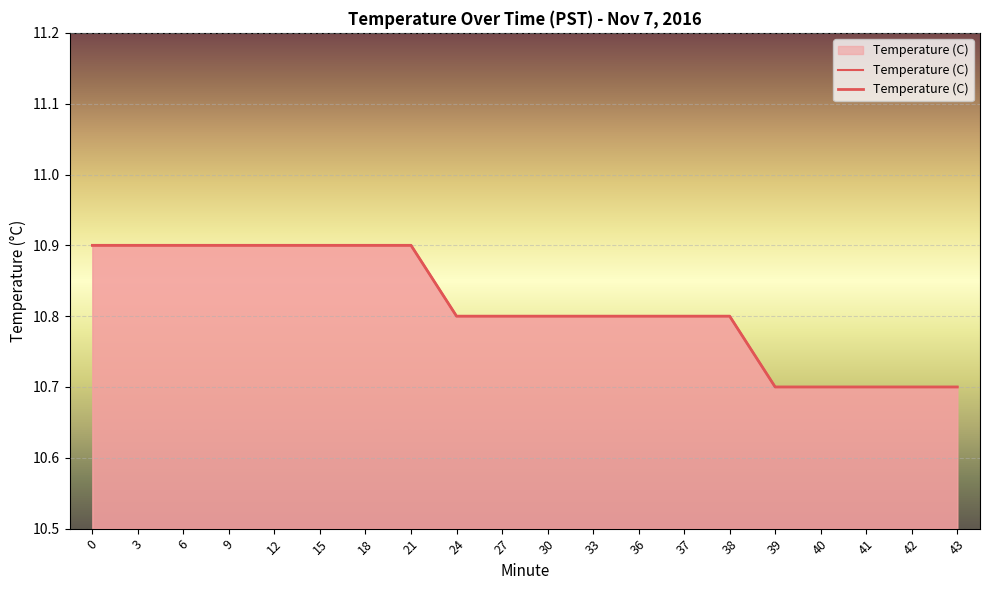

Where is the data nearest to the value 10?

39